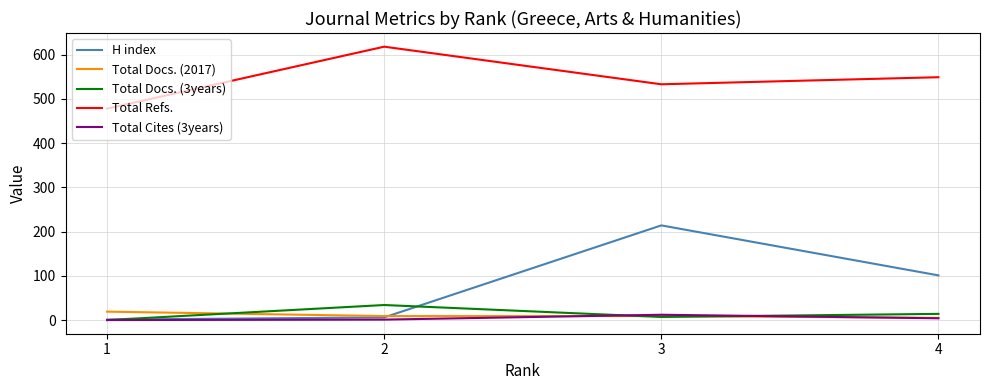

Which has a higher value, 3 or 1?

3